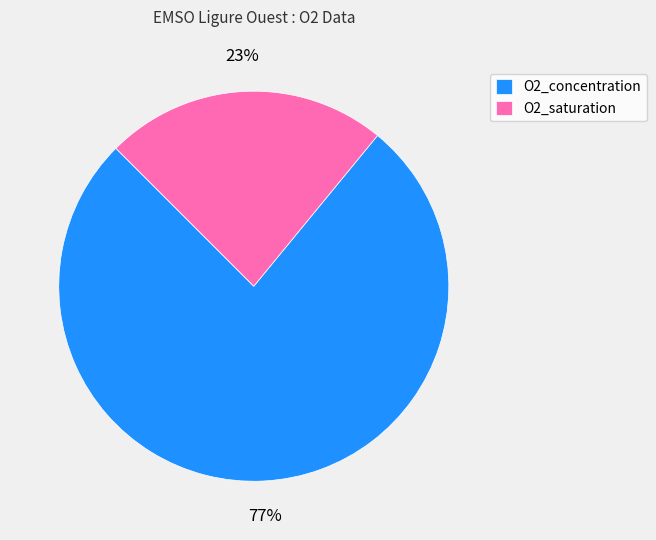

To the nearest percent, what is the combined percentage of O2_concentration and O2_saturation?

100%